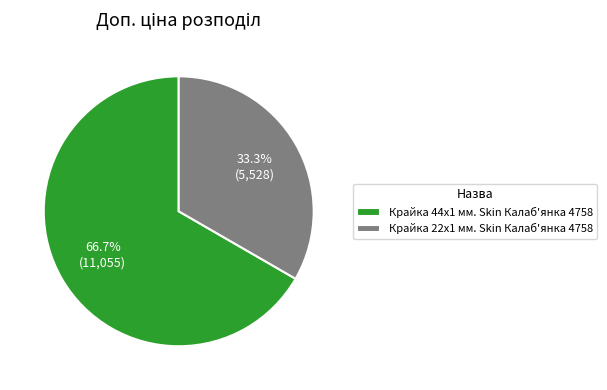

Between Крайка 22x1 мм. Skin Калаб'янка 4758 and Крайка 44x1 мм. Skin Калаб'янка 4758, which is larger?

Крайка 44x1 мм. Skin Калаб'янка 4758